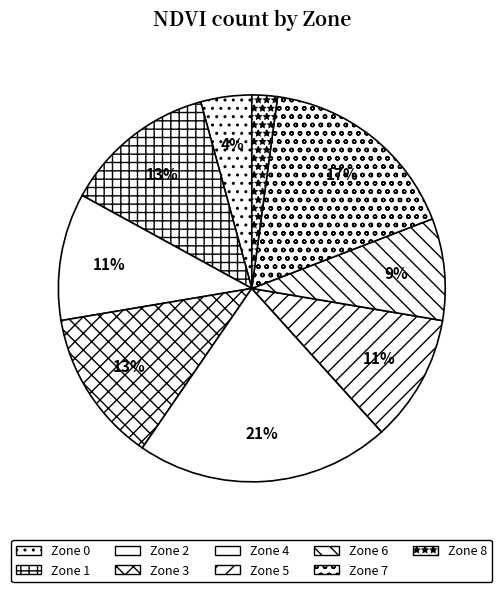

To the nearest percent, what portion does Zone 7 represent?

17%